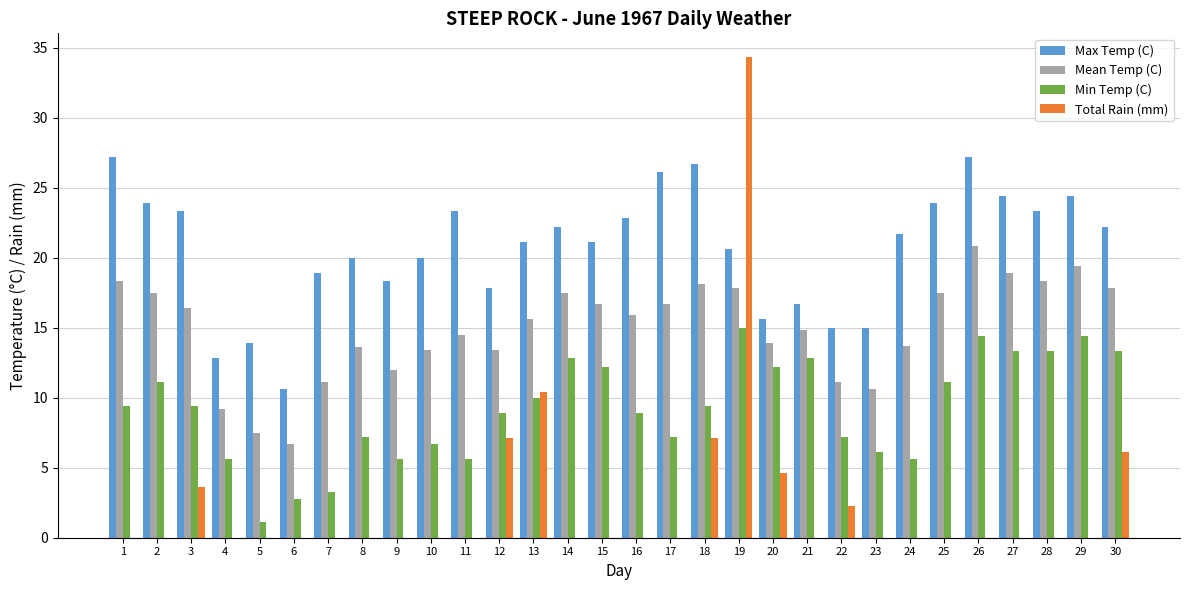

At which category does the chart reach its peak across all series?

19